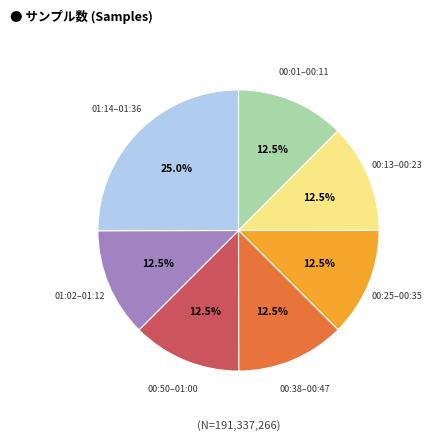

Is there a majority slice in this chart?

No